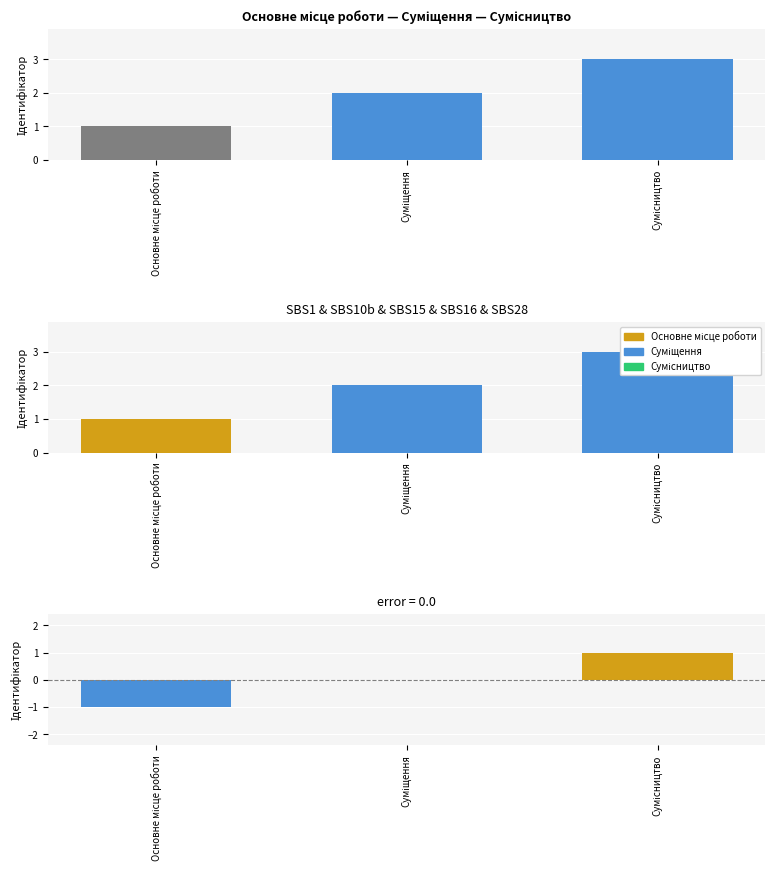

At which category does the chart reach its peak across all series?

Сумісництво